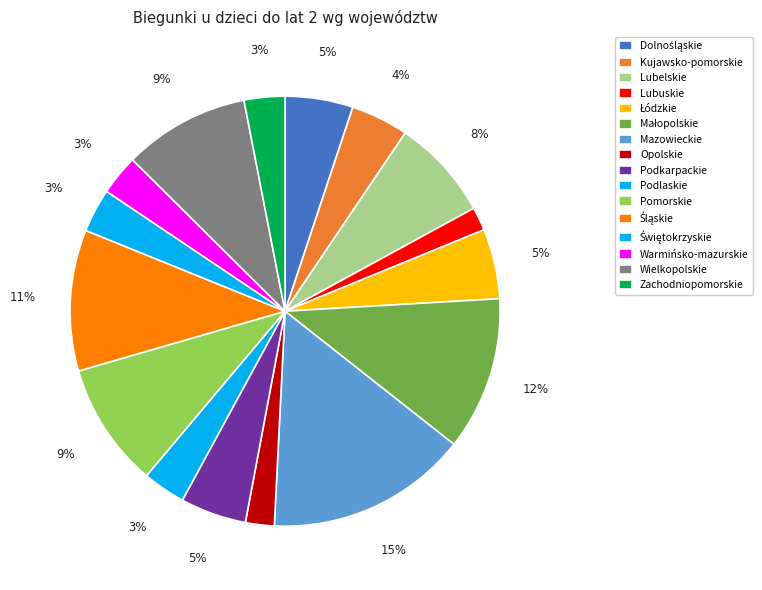

Approximately how many times larger is the value at Dolnośląskie compared to Zachodniopomorskie?

1.7